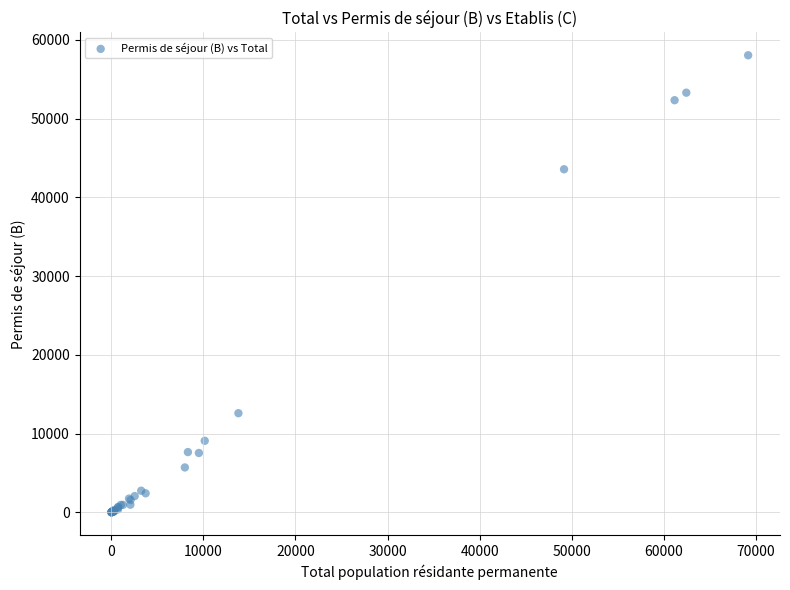

What Y value in the scatter plot is closest to 29018?

43559